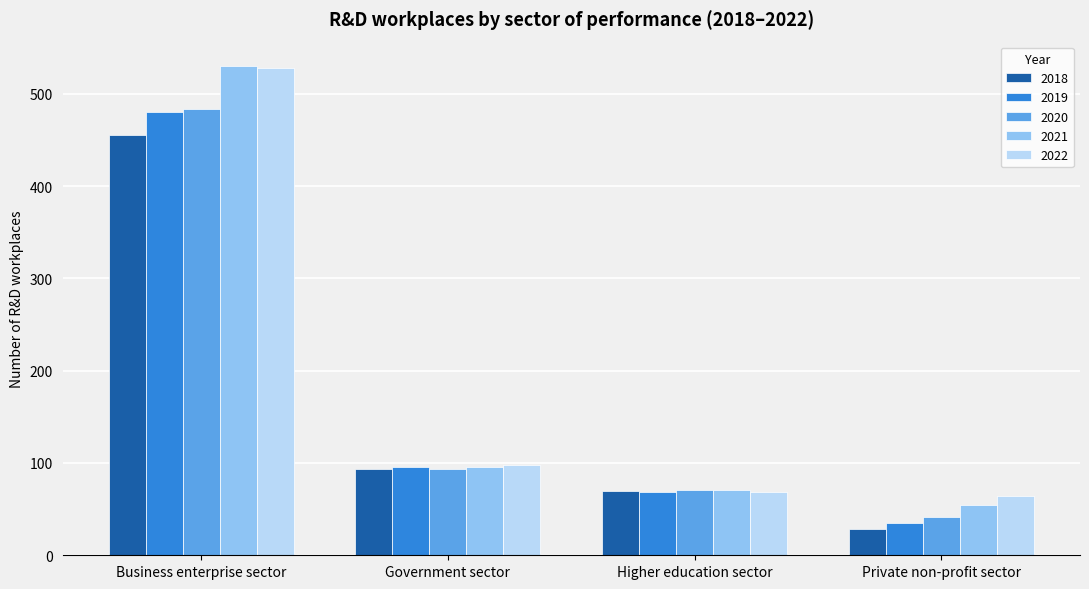

At which category does the chart reach its peak across all series?

Business enterprise sector